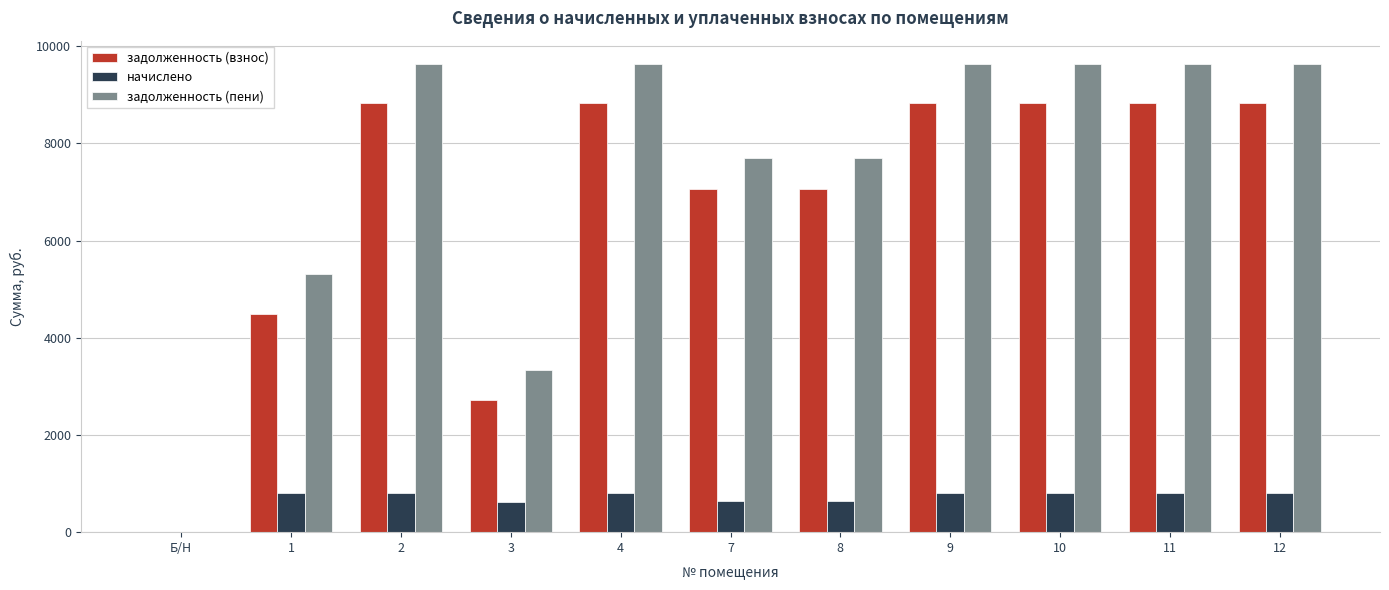

Which series changed the most between 3 and 10?

задолженность (пени)